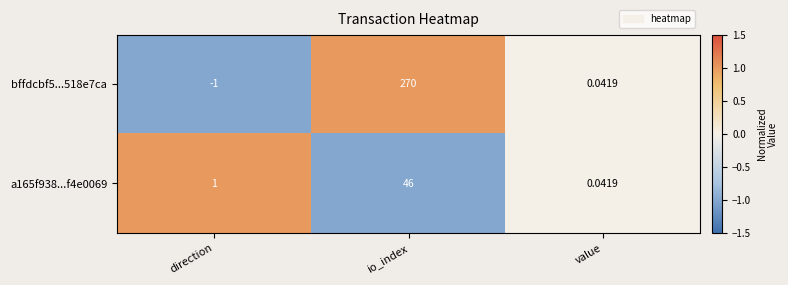

Is the value of bffdcbf5...518e7ca at io_index greater than the value of a165f938...f4e0069 at io_index?

Yes